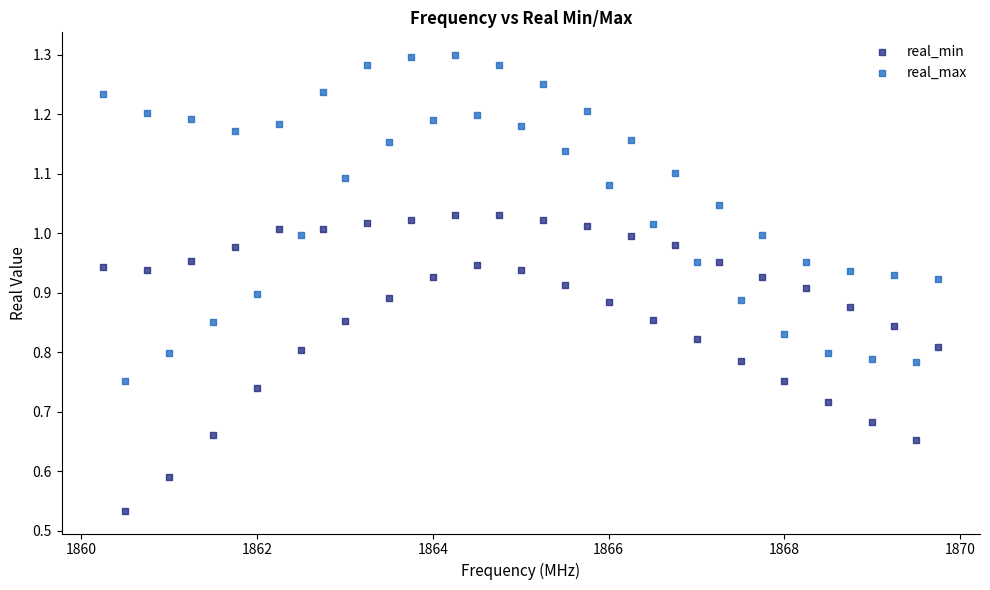

Which series contains the highest Y value?

real_max